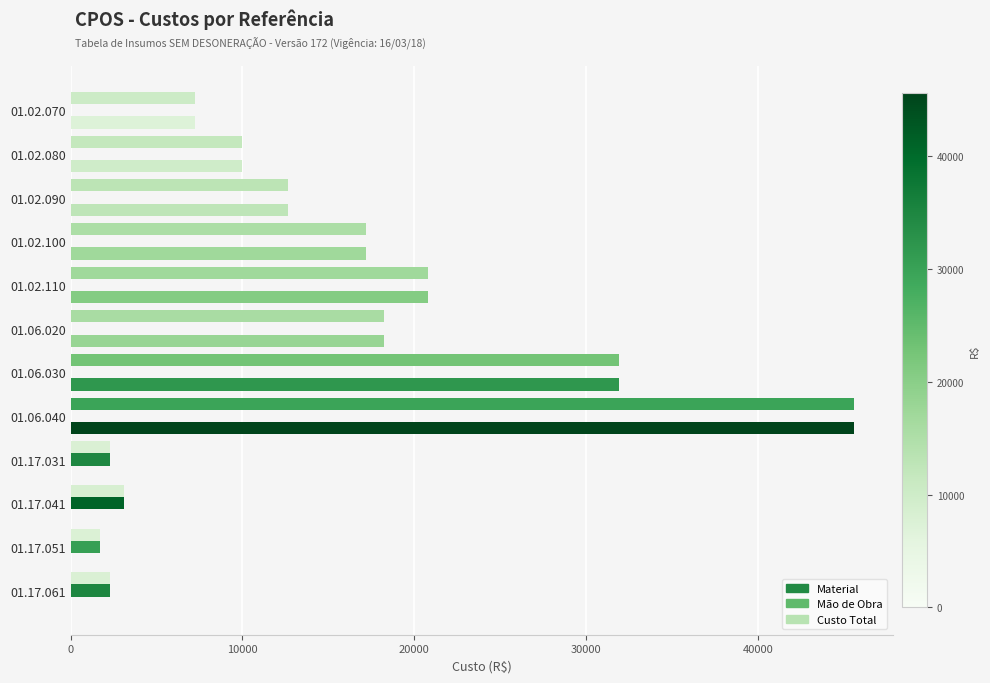

How many values in the Material series exceed 12672?

6